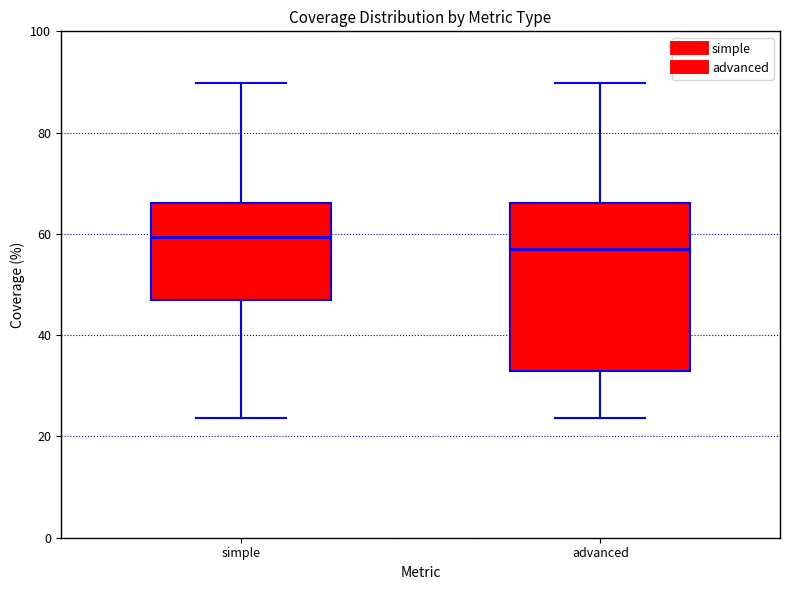

Which box's median line is the highest?

simple